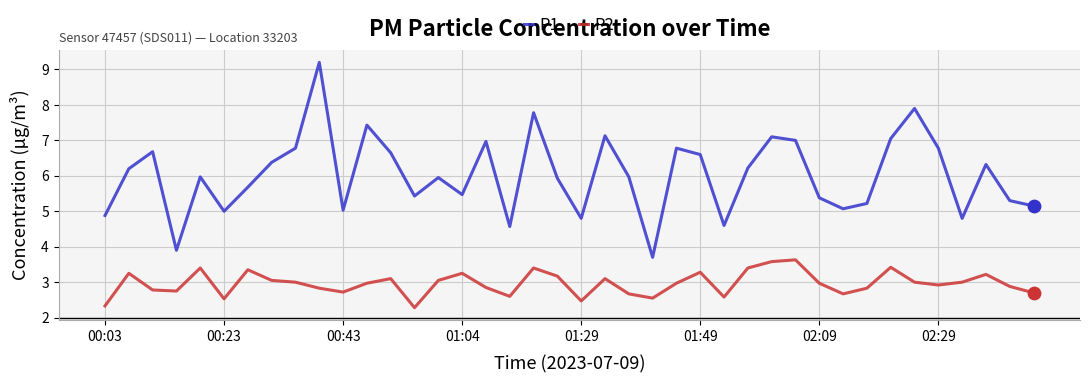

Which series has the largest total across all categories?

P1